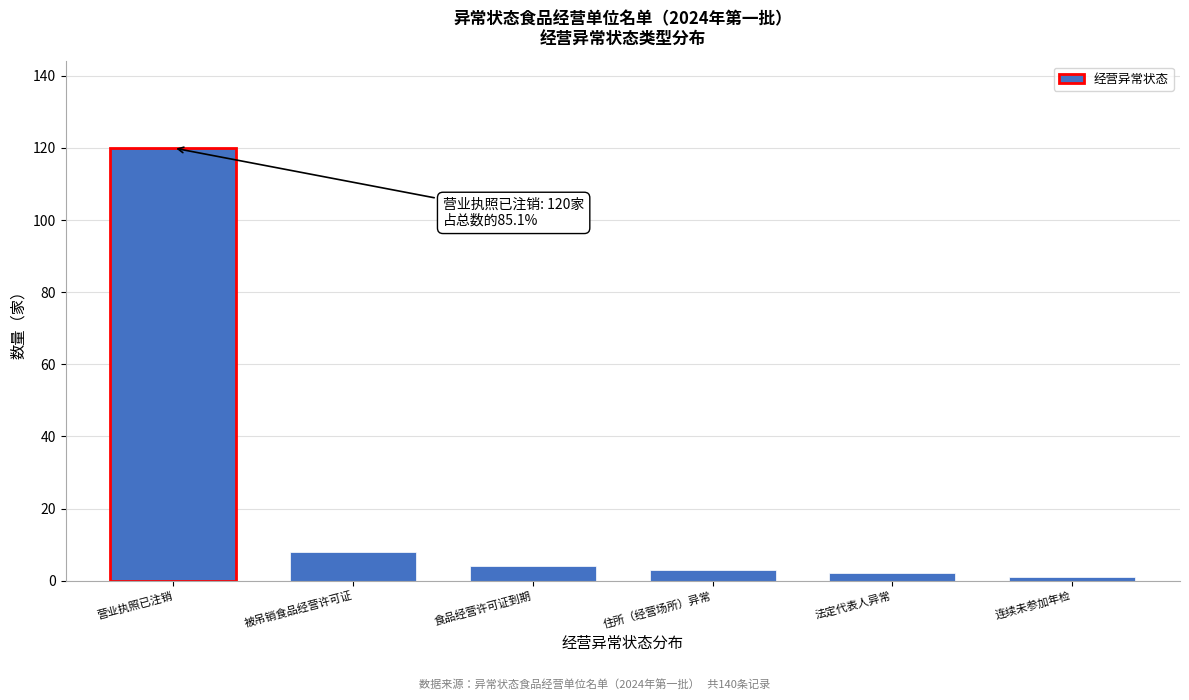

Reading left to right, extract all data points from this chart.

营业执照已注销=120	被吊销食品经营许可证=8	食品经营许可证到期=4	住所（经营场所）异常=3	法定代表人异常=2	连续未参加年检=1